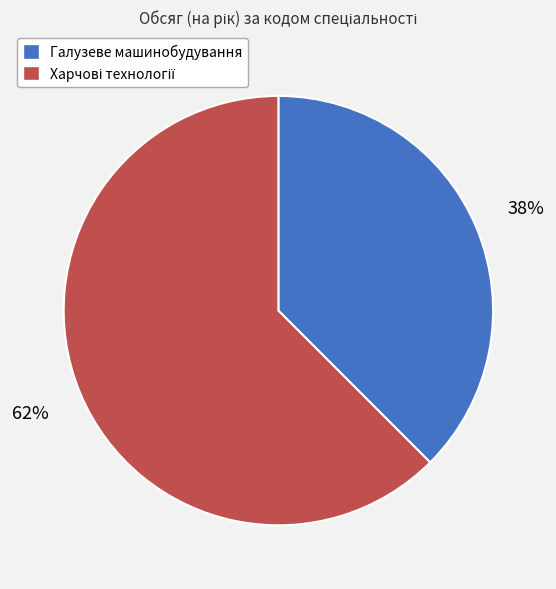

Is there a majority slice in this chart?

Yes